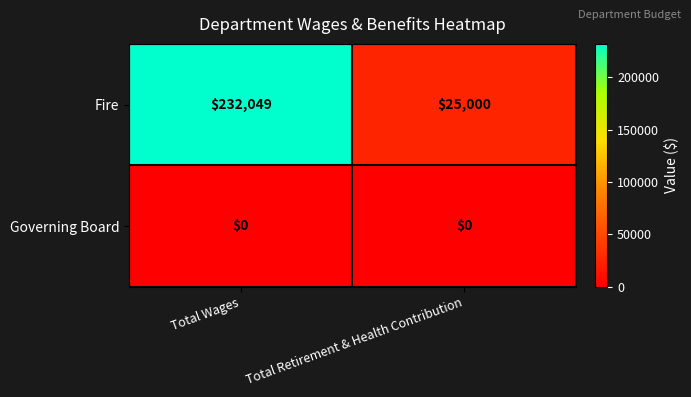

At which category is the sum across all series the highest?

Total Wages